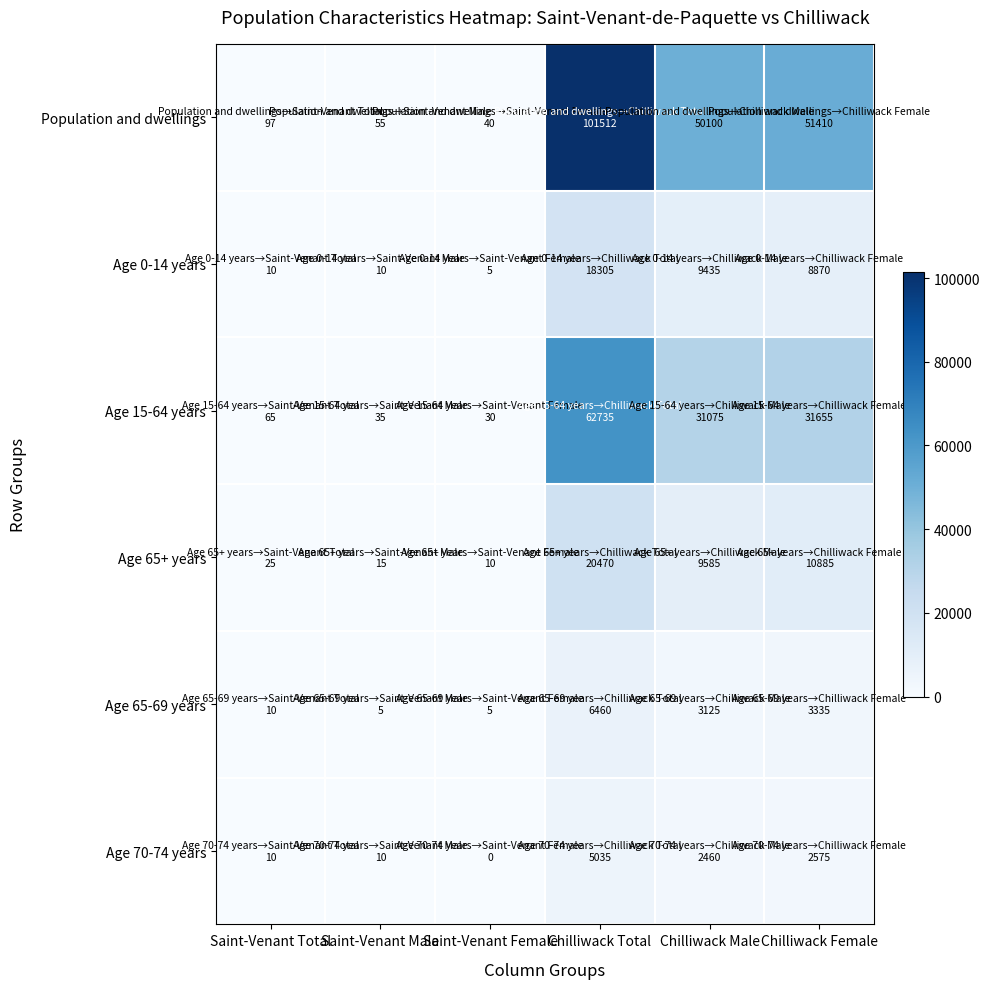

Which category has the highest value across all series?

Chilliwack Total